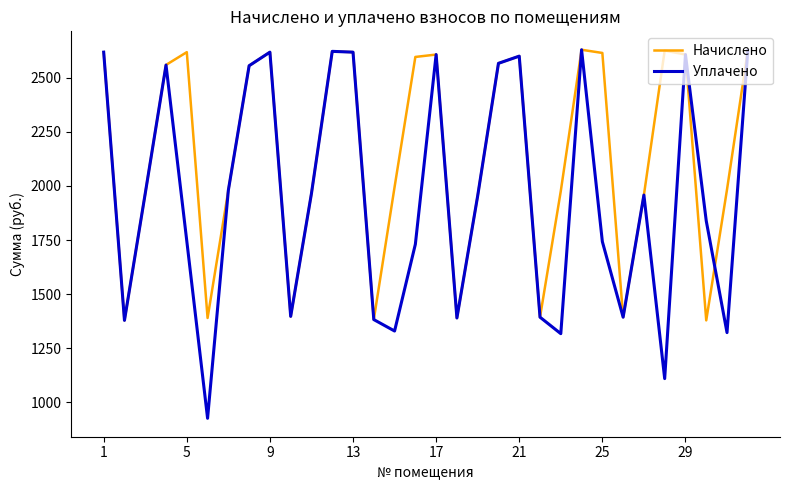

Which series has the largest range (max minus min)?

Уплачено